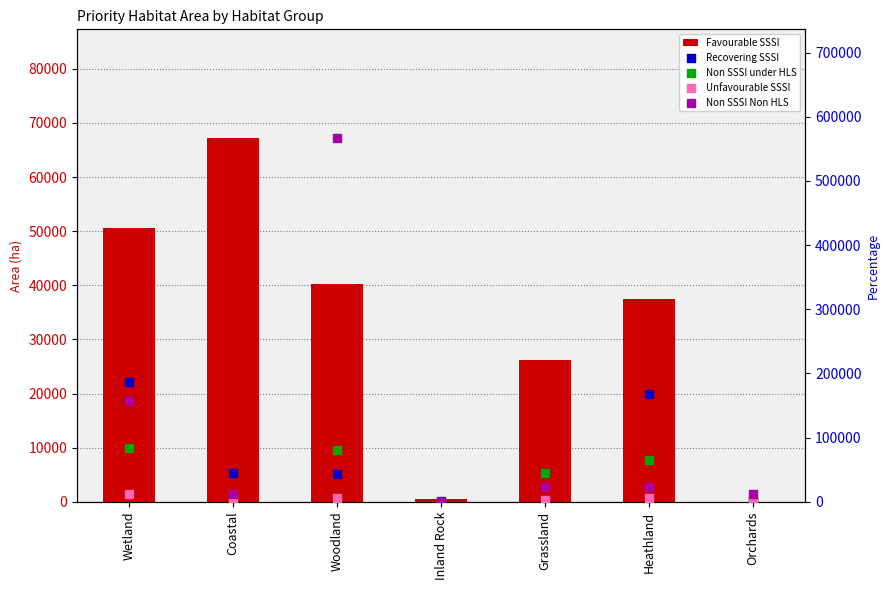

Which series has the largest total across all categories?

Non SSSI Non HLS